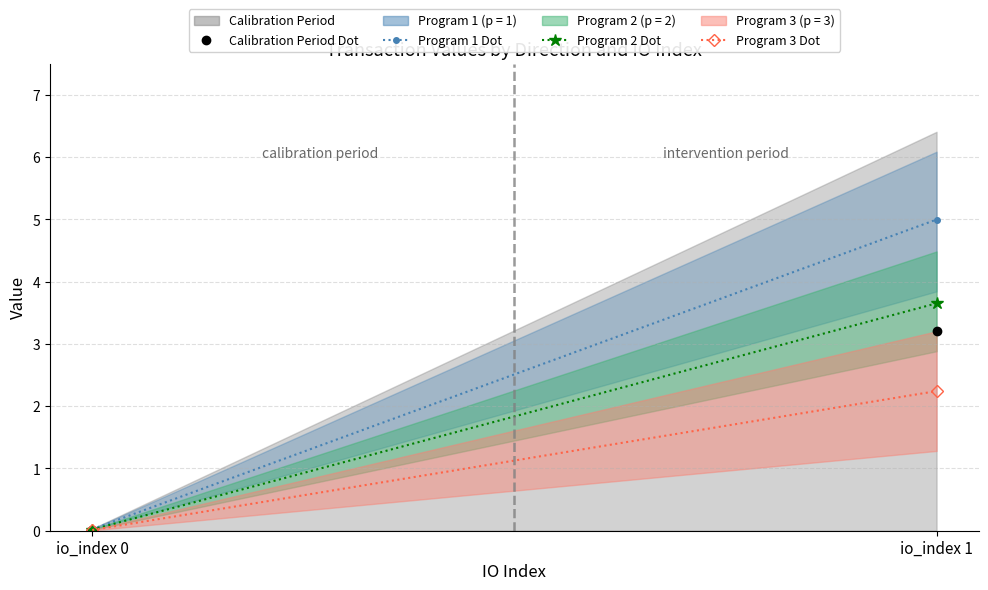

Reading left to right, what are all the values shown in this chart?

Calibration Period Line: 0.0	3.2
Program 1 Line: 0.0	5.0
Program 2 Line: 0.0	3.7
Program 3 Line: 0.0	2.2